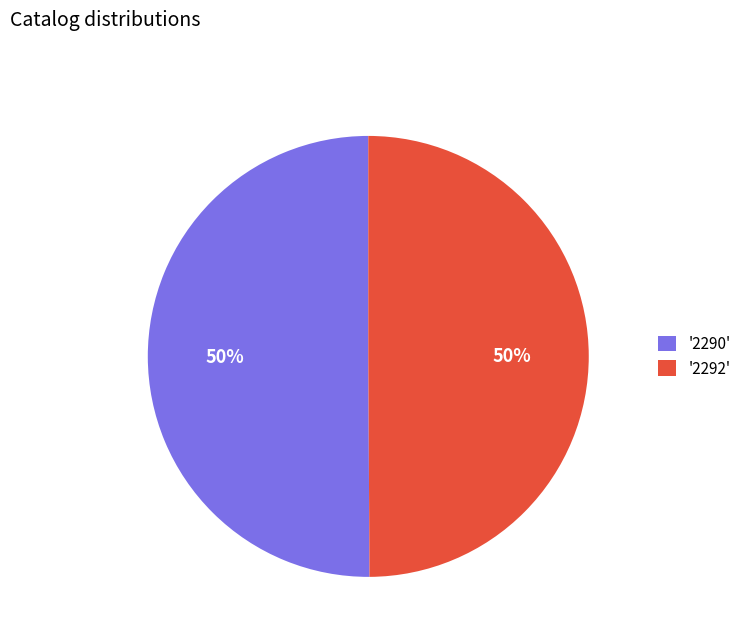

To the nearest percent, what portion does '2292' represent?

50%